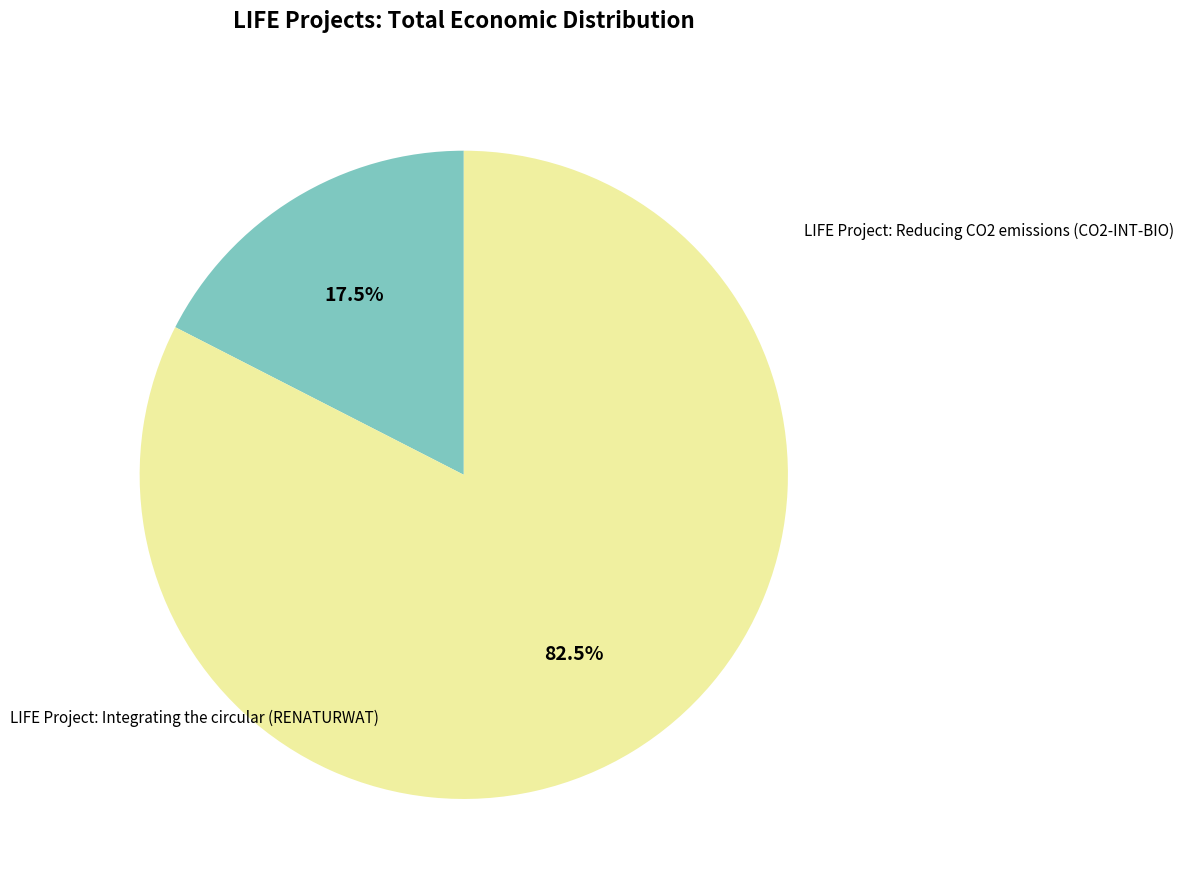

To the nearest percent, what is the average slice percentage?

50%